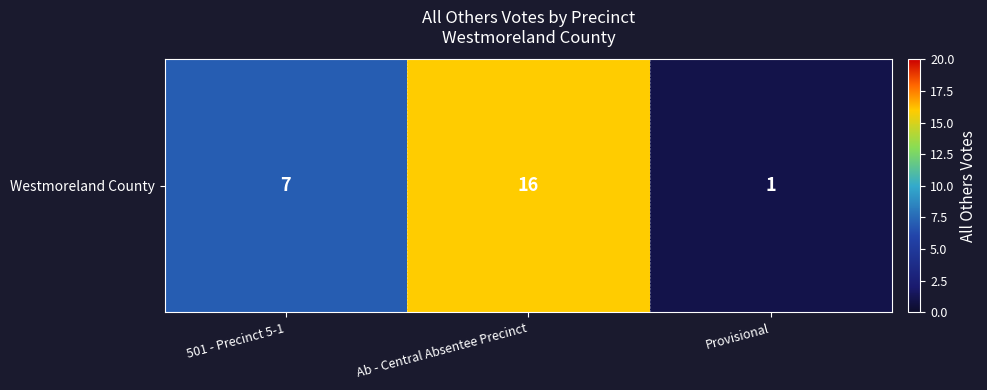

What is the ratio of the value at 501 - Precinct 5-1 to the value at Ab - Central Absentee Precinct?

0.4